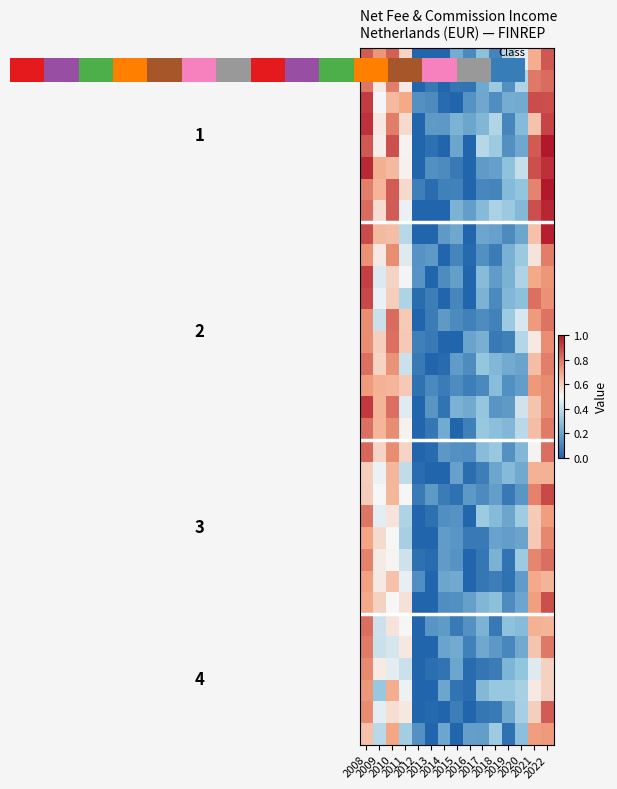

Between 2008 and 2018, which is larger?

2008